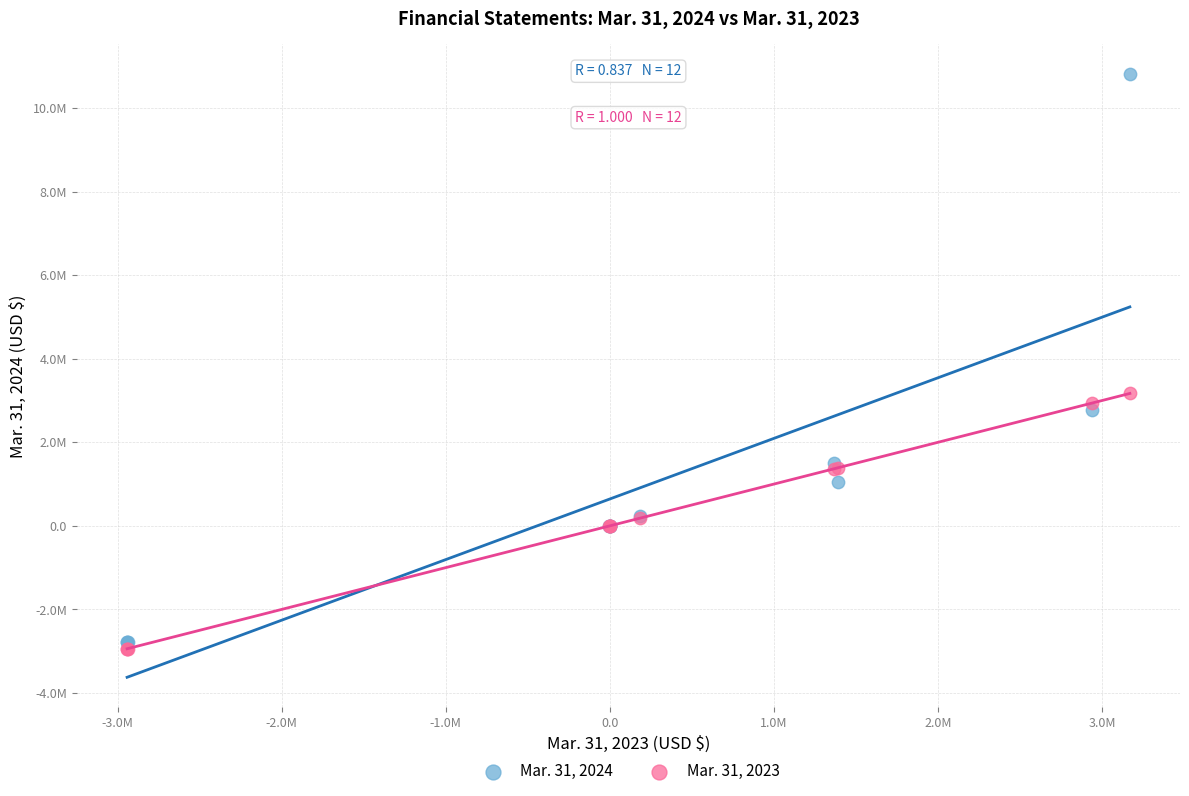

What are all the series names shown in the legend?

Mar. 31, 2024, Mar. 31, 2023